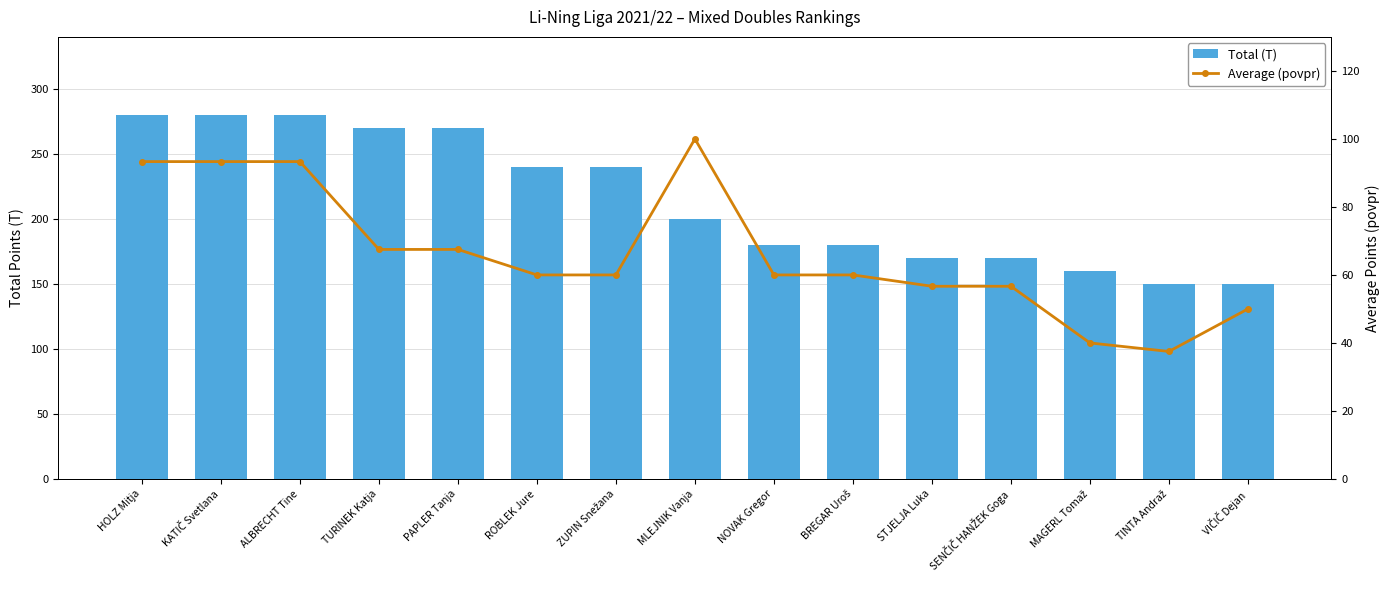

Rank the series by their maximum value, from lowest to highest.

Average (povpr), Total (T)